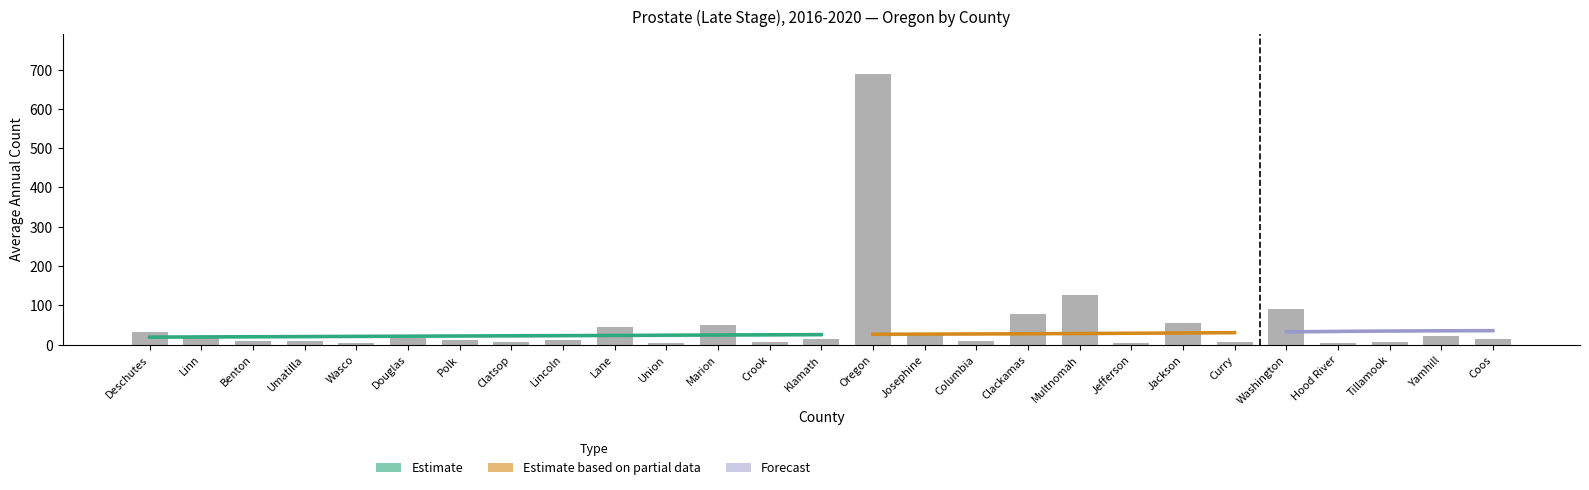

The value of Percent Late Stage at Linn is 19.7. True or false?

True